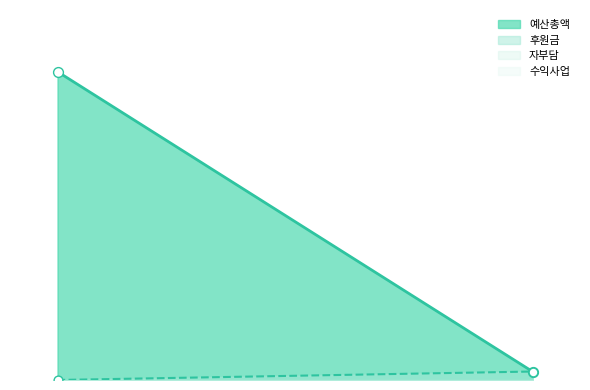

Which series has the largest total across all categories?

예산총액